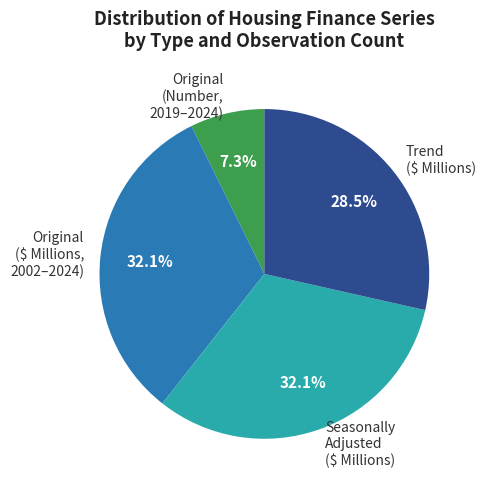

Is there a majority slice in this chart?

No